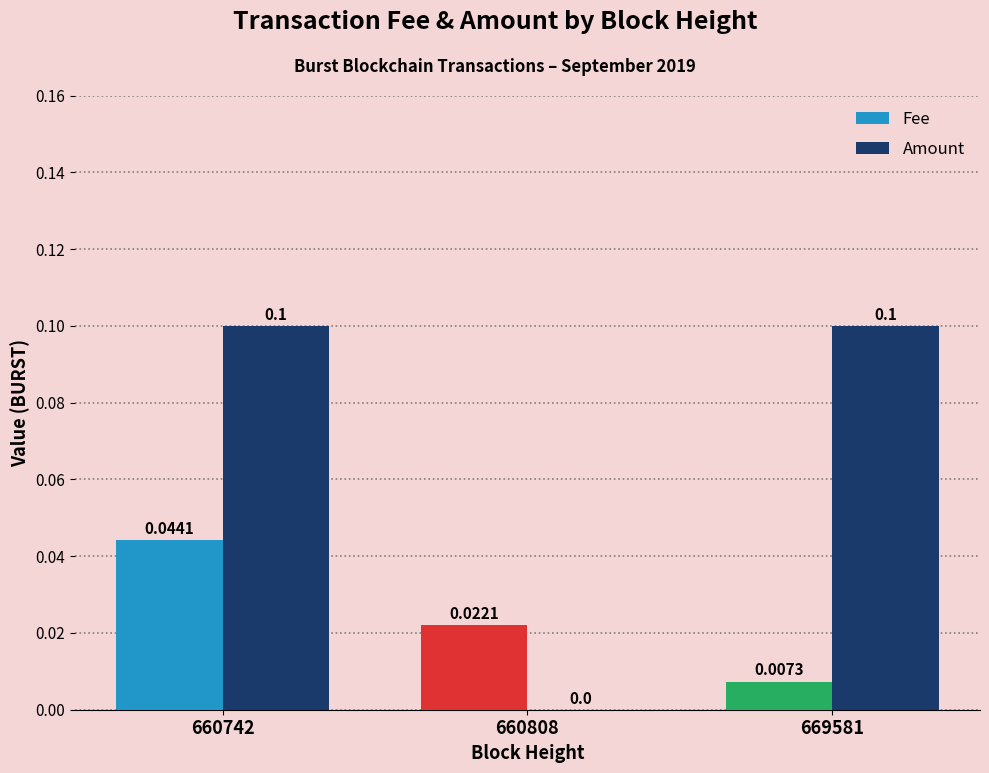

Count the Amount values in the range 0 to 1.

3